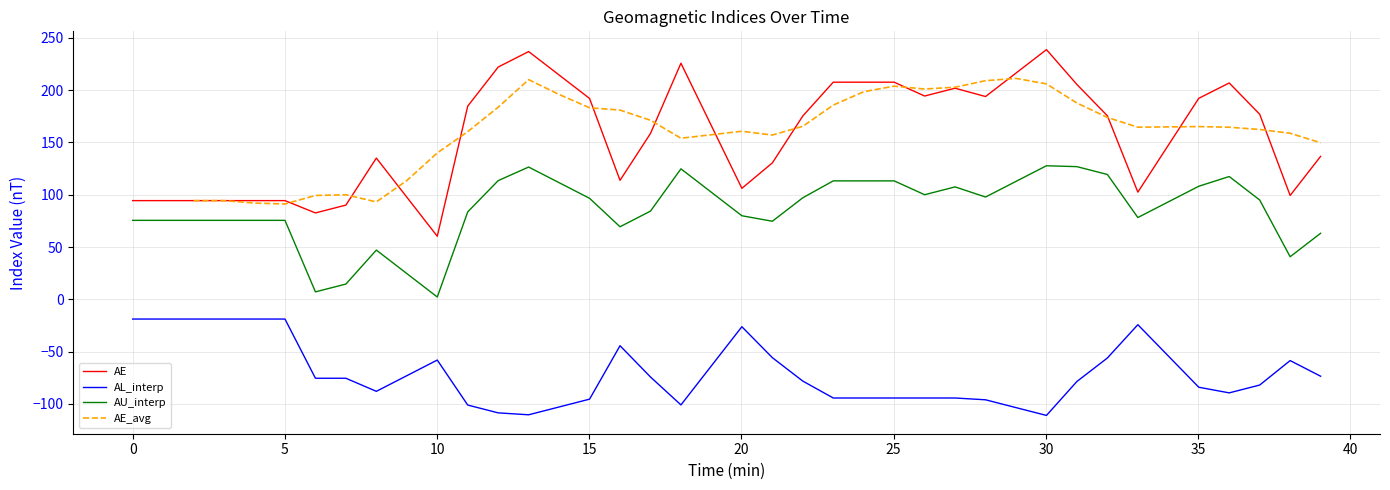

What is the highest value of the AU_interp series?

127.7